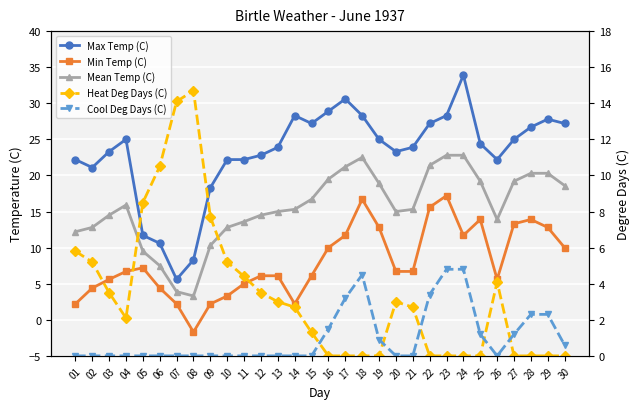

The Max Temp (C) series shows 28.3 at 14. True or false?

True